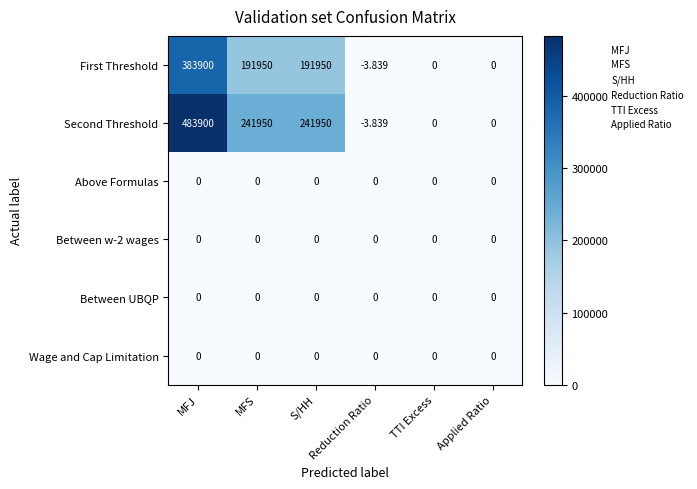

Between MFS and Applied Ratio, which series saw the biggest shift?

Second Threshold